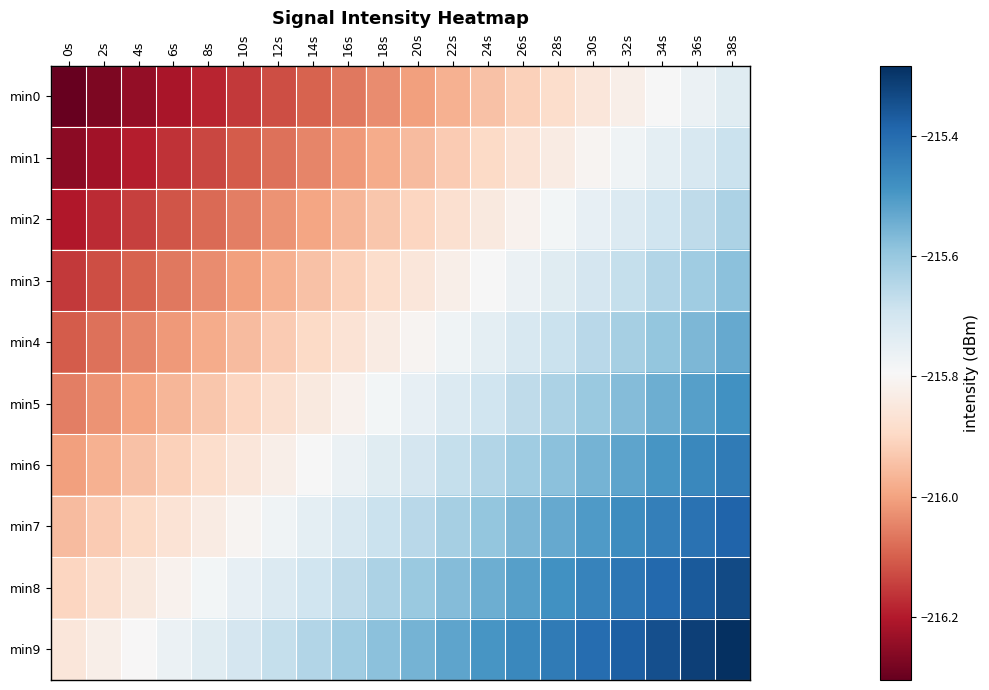

Reading left to right, what are all the values shown in this chart?

min0: 0s=-216.3	2s=-216.3	4s=-216.2	6s=-216.2	8s=-216.2	10s=-216.2	12s=-216.1	14s=-216.1	16s=-216.1	18s=-216.0	20s=-216.0	22s=-216.0	24s=-215.9	26s=-215.9	28s=-215.9	30s=-215.9	32s=-215.8	34s=-215.8	36s=-215.8	38s=-215.7
min1: 0s=-216.3	2s=-216.2	4s=-216.2	6s=-216.2	8s=-216.1	10s=-216.1	12s=-216.1	14s=-216.0	16s=-216.0	18s=-216.0	20s=-216.0	22s=-215.9	24s=-215.9	26s=-215.9	28s=-215.8	30s=-215.8	32s=-215.8	34s=-215.7	36s=-215.7	38s=-215.7
min2: 0s=-216.2	2s=-216.2	4s=-216.1	6s=-216.1	8s=-216.1	10s=-216.1	12s=-216.0	14s=-216.0	16s=-216.0	18s=-215.9	20s=-215.9	22s=-215.9	24s=-215.8	26s=-215.8	28s=-215.8	30s=-215.8	32s=-215.7	34s=-215.7	36s=-215.7	38s=-215.6
min3: 0s=-216.2	2s=-216.1	4s=-216.1	6s=-216.1	8s=-216.0	10s=-216.0	12s=-216.0	14s=-215.9	16s=-215.9	18s=-215.9	20s=-215.9	22s=-215.8	24s=-215.8	26s=-215.8	28s=-215.7	30s=-215.7	32s=-215.7	34s=-215.6	36s=-215.6	38s=-215.6
min4: 0s=-216.1	2s=-216.1	4s=-216.0	6s=-216.0	8s=-216.0	10s=-216.0	12s=-215.9	14s=-215.9	16s=-215.9	18s=-215.8	20s=-215.8	22s=-215.8	24s=-215.7	26s=-215.7	28s=-215.7	30s=-215.7	32s=-215.6	34s=-215.6	36s=-215.6	38s=-215.5
min5: 0s=-216.1	2s=-216.0	4s=-216.0	6s=-216.0	8s=-215.9	10s=-215.9	12s=-215.9	14s=-215.8	16s=-215.8	18s=-215.8	20s=-215.8	22s=-215.7	24s=-215.7	26s=-215.7	28s=-215.6	30s=-215.6	32s=-215.6	34s=-215.5	36s=-215.5	38s=-215.5
min6: 0s=-216.0	2s=-216.0	4s=-215.9	6s=-215.9	8s=-215.9	10s=-215.9	12s=-215.8	14s=-215.8	16s=-215.8	18s=-215.7	20s=-215.7	22s=-215.7	24s=-215.6	26s=-215.6	28s=-215.6	30s=-215.6	32s=-215.5	34s=-215.5	36s=-215.5	38s=-215.4
min7: 0s=-216.0	2s=-215.9	4s=-215.9	6s=-215.9	8s=-215.8	10s=-215.8	12s=-215.8	14s=-215.7	16s=-215.7	18s=-215.7	20s=-215.7	22s=-215.6	24s=-215.6	26s=-215.6	28s=-215.5	30s=-215.5	32s=-215.5	34s=-215.4	36s=-215.4	38s=-215.4
min8: 0s=-215.9	2s=-215.9	4s=-215.8	6s=-215.8	8s=-215.8	10s=-215.8	12s=-215.7	14s=-215.7	16s=-215.7	18s=-215.6	20s=-215.6	22s=-215.6	24s=-215.5	26s=-215.5	28s=-215.5	30s=-215.5	32s=-215.4	34s=-215.4	36s=-215.4	38s=-215.3
min9: 0s=-215.9	2s=-215.8	4s=-215.8	6s=-215.8	8s=-215.7	10s=-215.7	12s=-215.7	14s=-215.6	16s=-215.6	18s=-215.6	20s=-215.6	22s=-215.5	24s=-215.5	26s=-215.5	28s=-215.4	30s=-215.4	32s=-215.4	34s=-215.3	36s=-215.3	38s=-215.3